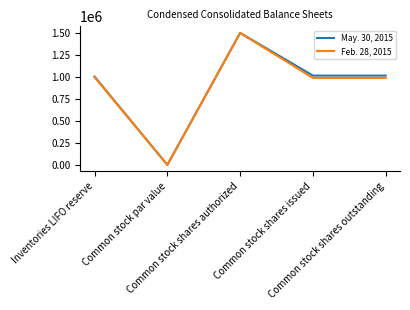

Reading left to right, list all the values displayed in this chart.

May. 30, 2015: 1003515	1	1500000	1014827	1014827
Feb. 28, 2015: 997528	1	1500000	988558	988558